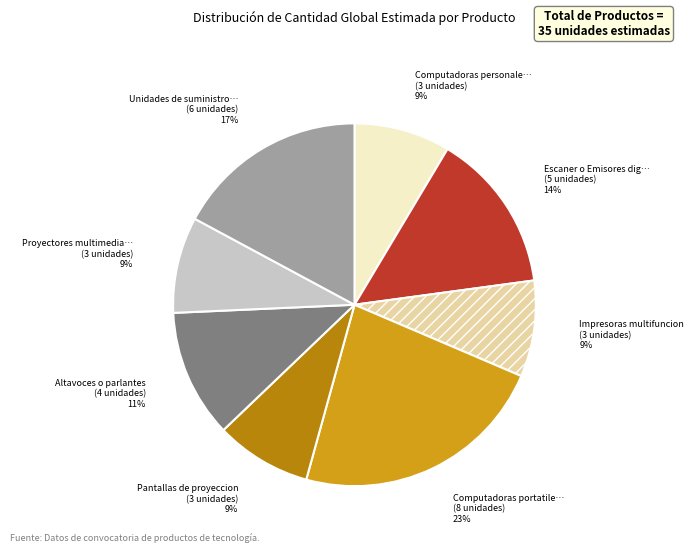

Does any single category account for the majority?

No